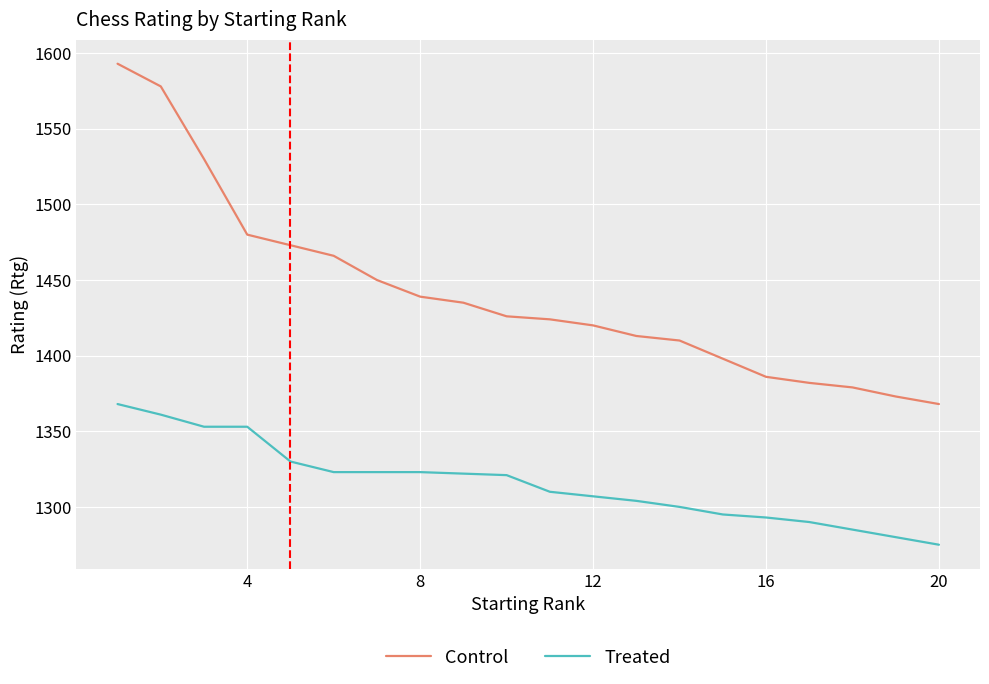

Does the chart display data point markers on the line(s)?

No